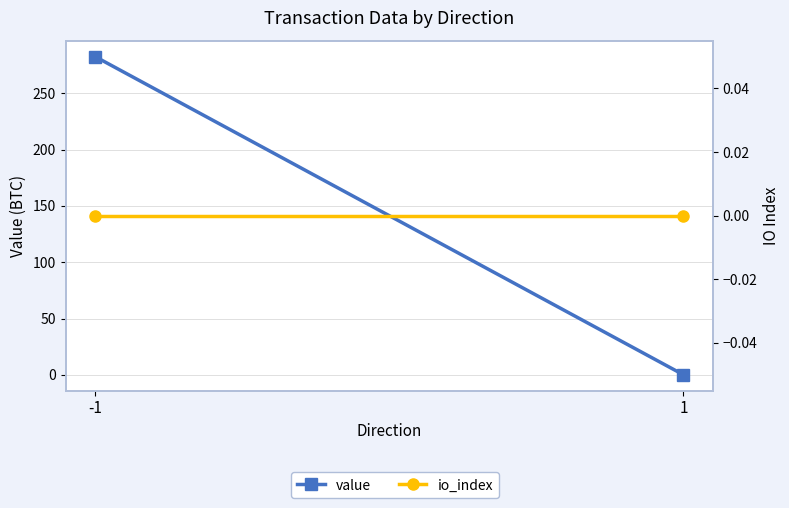

The io_index series shows 0.0 at 1. True or false?

True